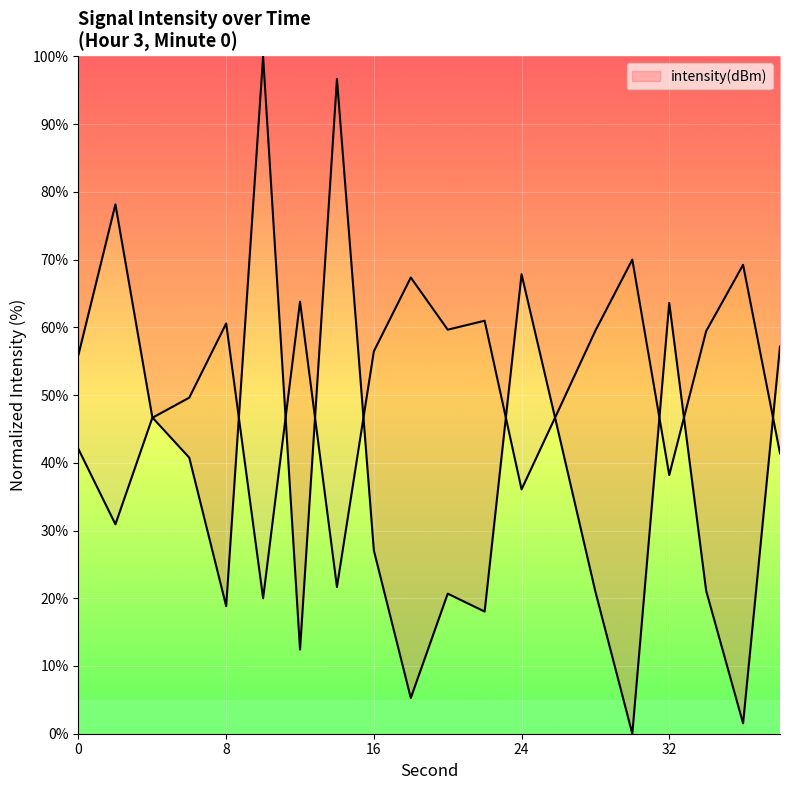

What is the change in value from 30 to 32?

+63.6